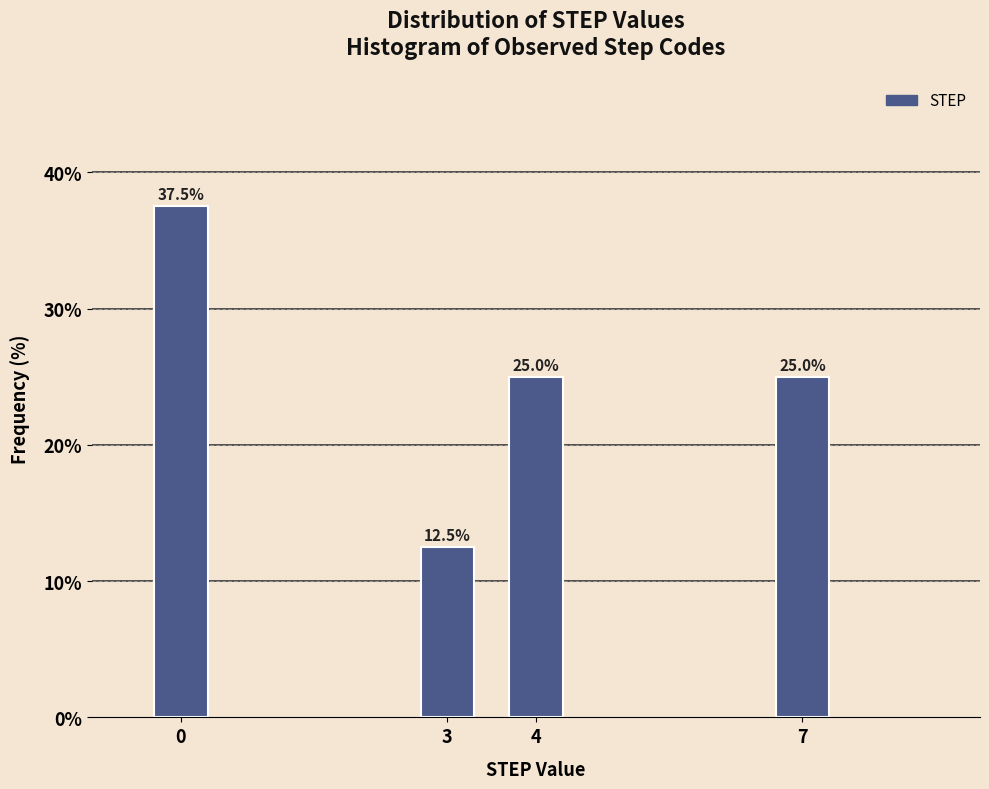

Reading left to right, transcribe all the data shown in this chart.

0=37.5	3=12.5	4=25.0	7=25.0